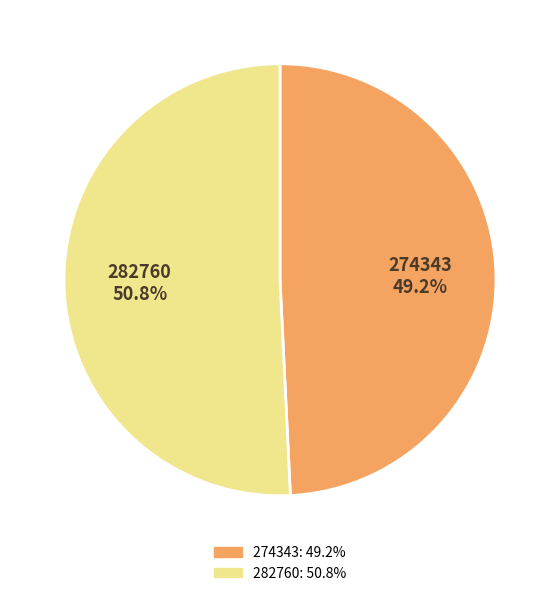

What percentage is NOT represented by 274343?

50.8%